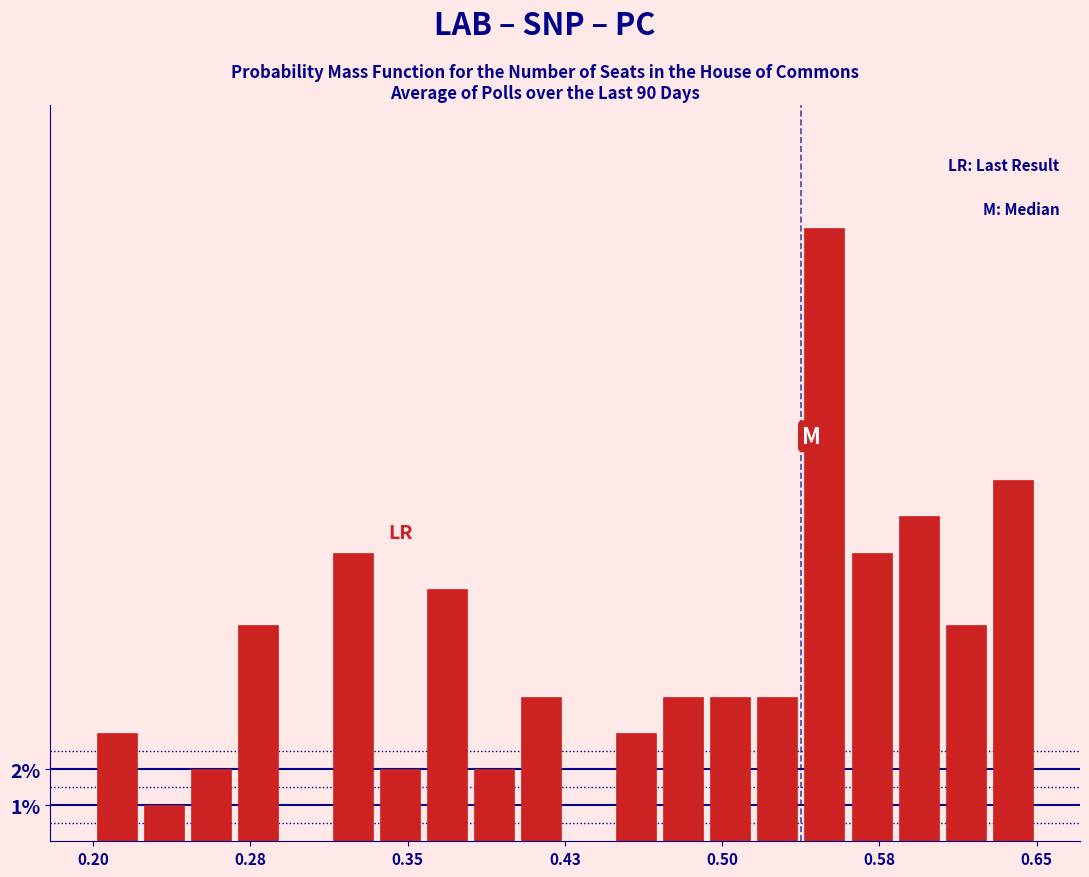

Read against the x-axis, roughly where is the centre of the tallest bar?

0.55